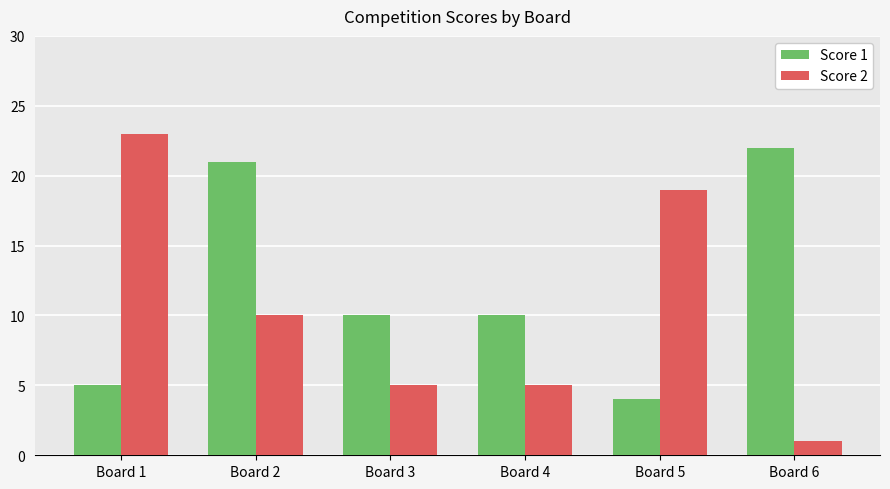

What are all the series names shown in the legend?

Score 1, Score 2